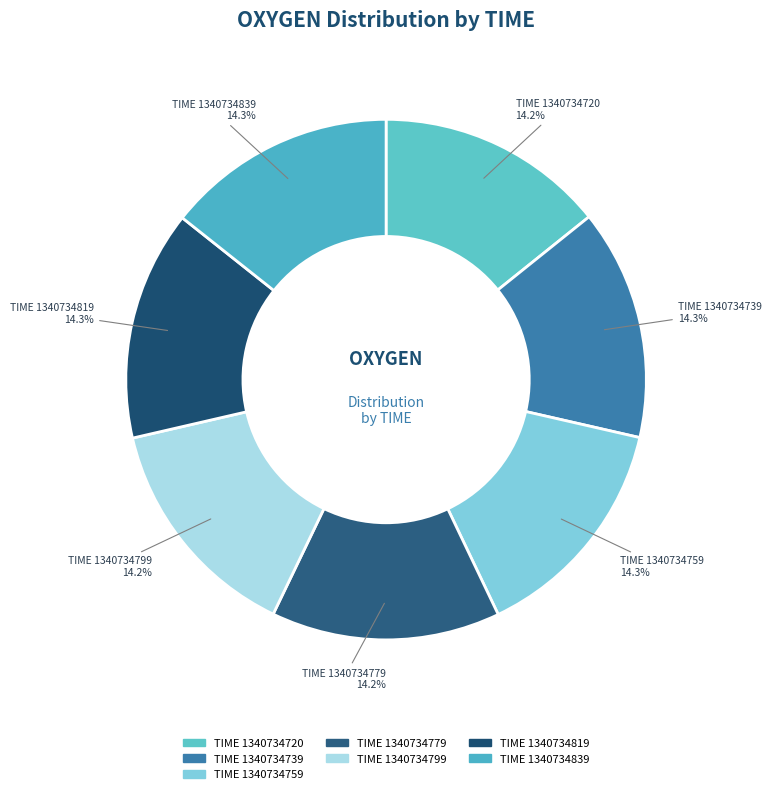

What is the ratio of the value at TIME 1340734779 to the value at TIME 1340734759?

1.0